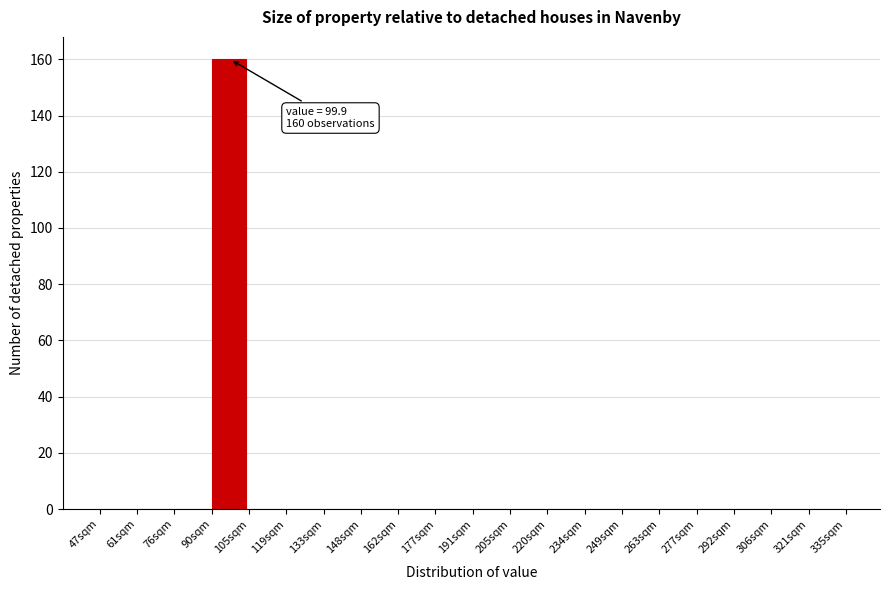

Reading left to right, transcribe all the data shown in this chart.

47sqm=0	61sqm=0	76sqm=0	90sqm=160	105sqm=0	119sqm=0	133sqm=0	148sqm=0	162sqm=0	177sqm=0	191sqm=0	205sqm=0	220sqm=0	234sqm=0	249sqm=0	263sqm=0	277sqm=0	292sqm=0	306sqm=0	321sqm=0